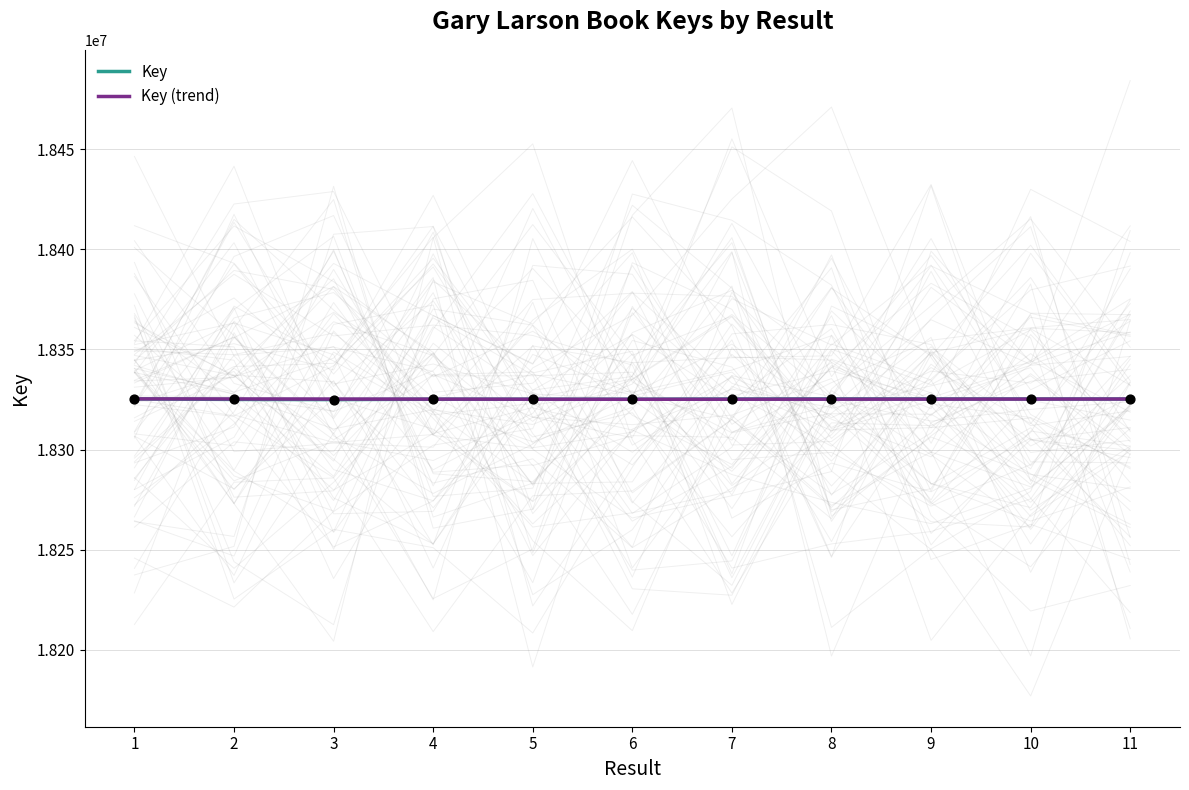

What is the ratio of the value at 3 to the value at 2?

1.0